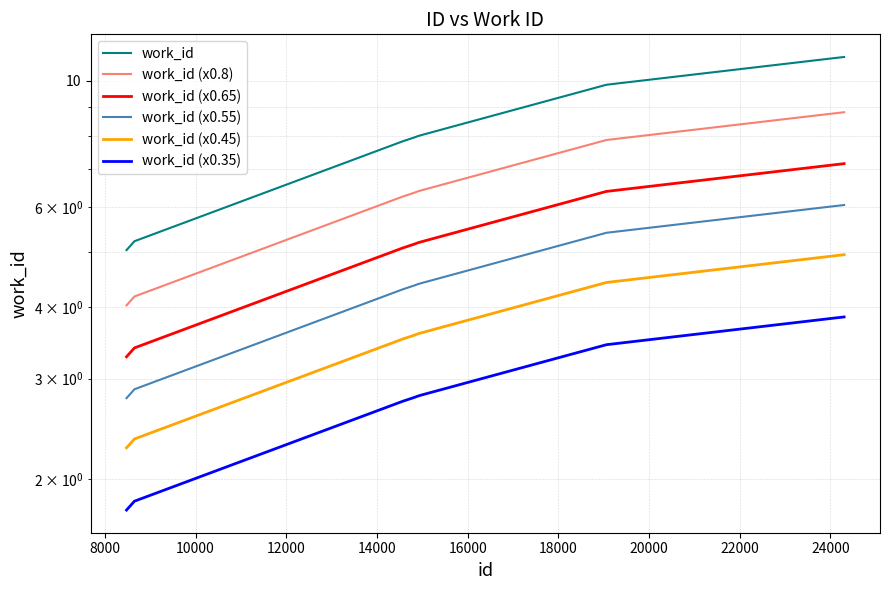

List the series in order of their overall mean, lowest first.

work_id (x0.35), work_id (x0.45), work_id (x0.55), work_id (x0.65), work_id (x0.8), work_id